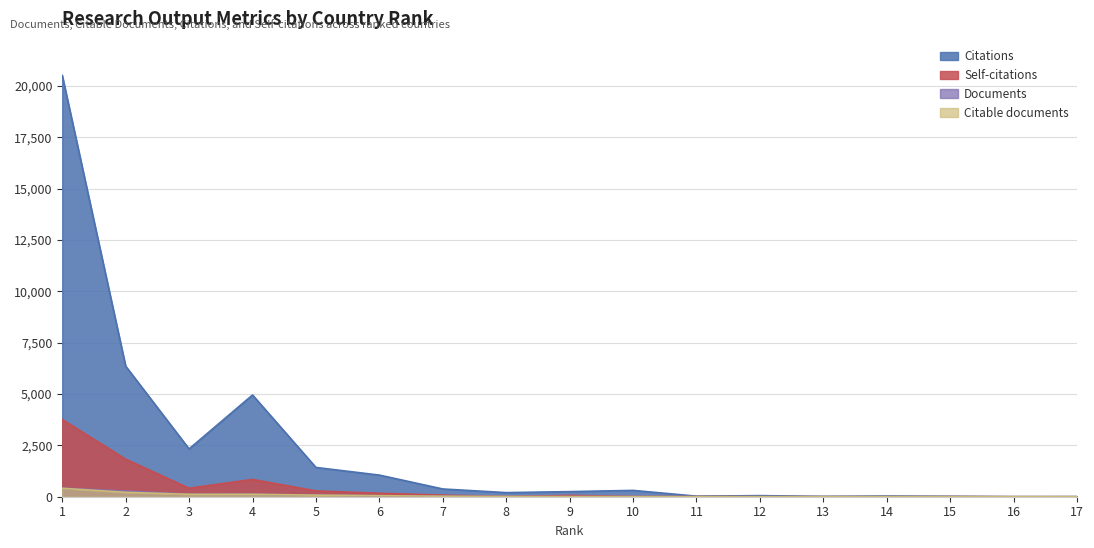

How many interior local peaks does the Citations series have?

4